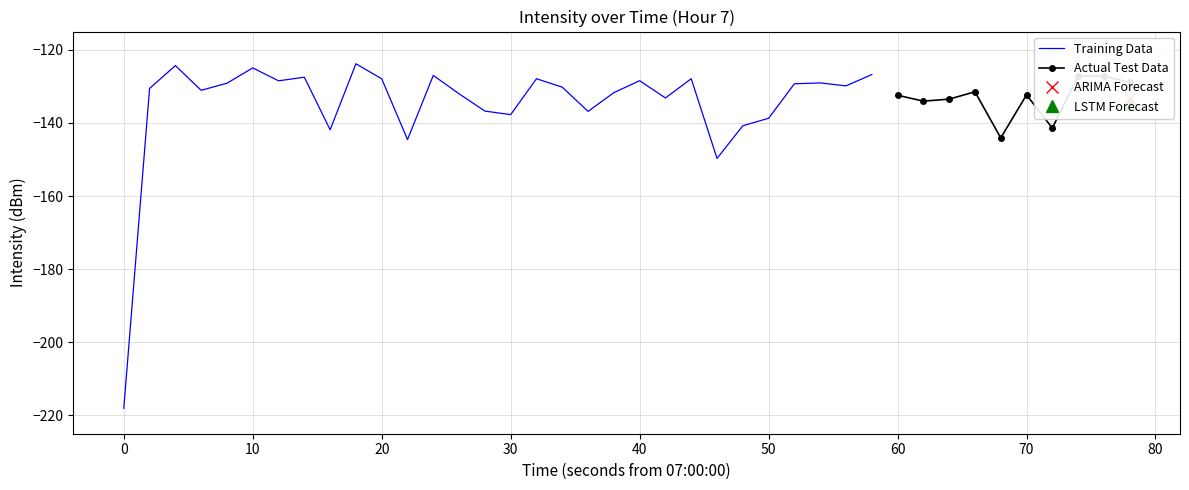

At which category does the data reach its first local peak?

2